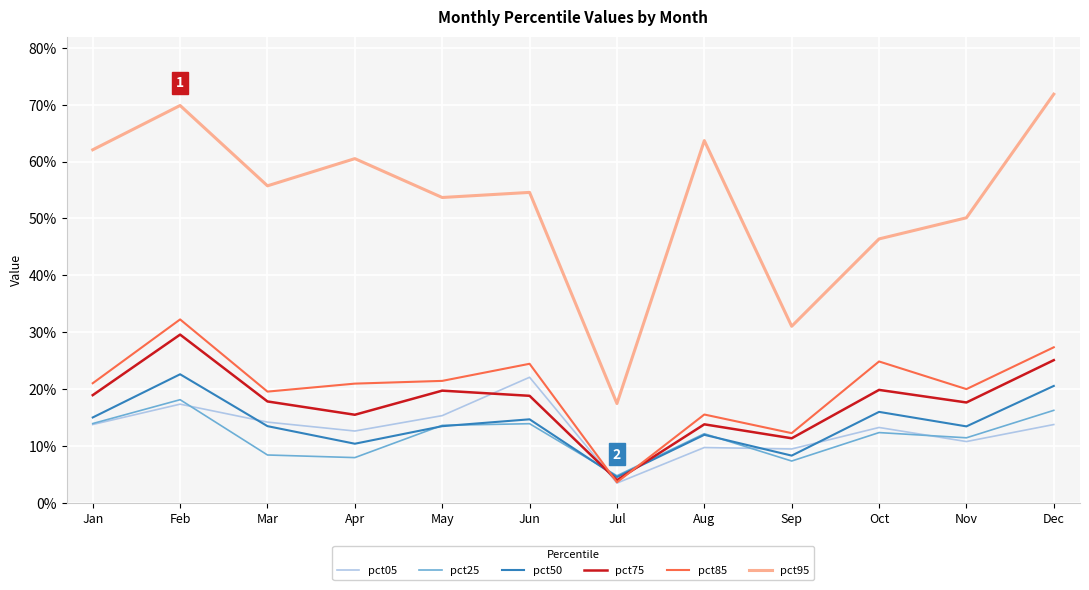

True or false: pct50 and pct75 cross at least once.

True